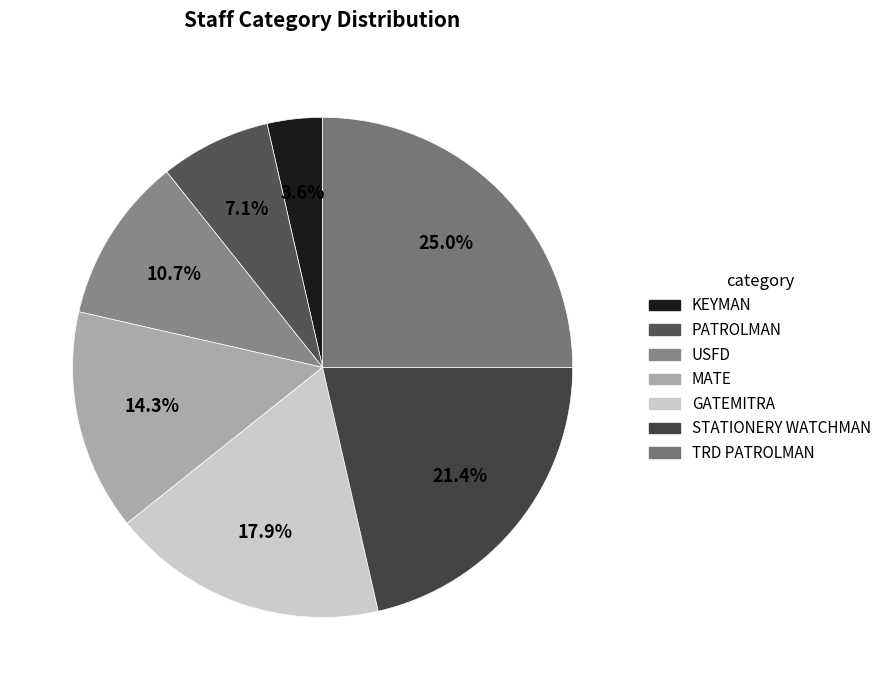

Between GATEMITRA and USFD, which is larger?

GATEMITRA